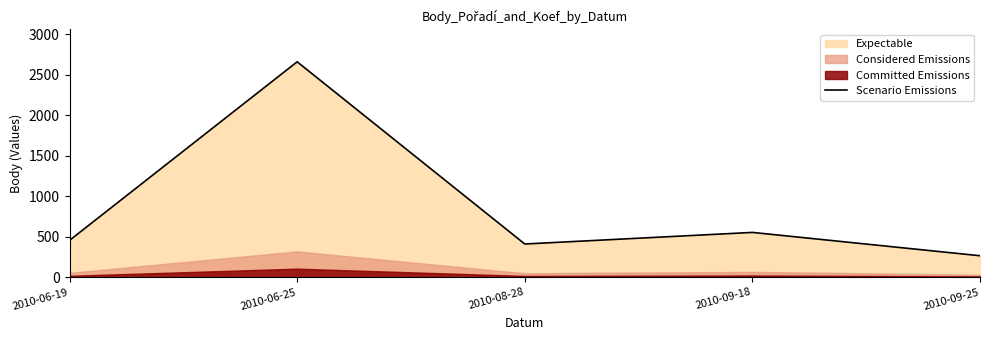

Reading left to right, extract all data points from this chart.

456	2661	411	554	266